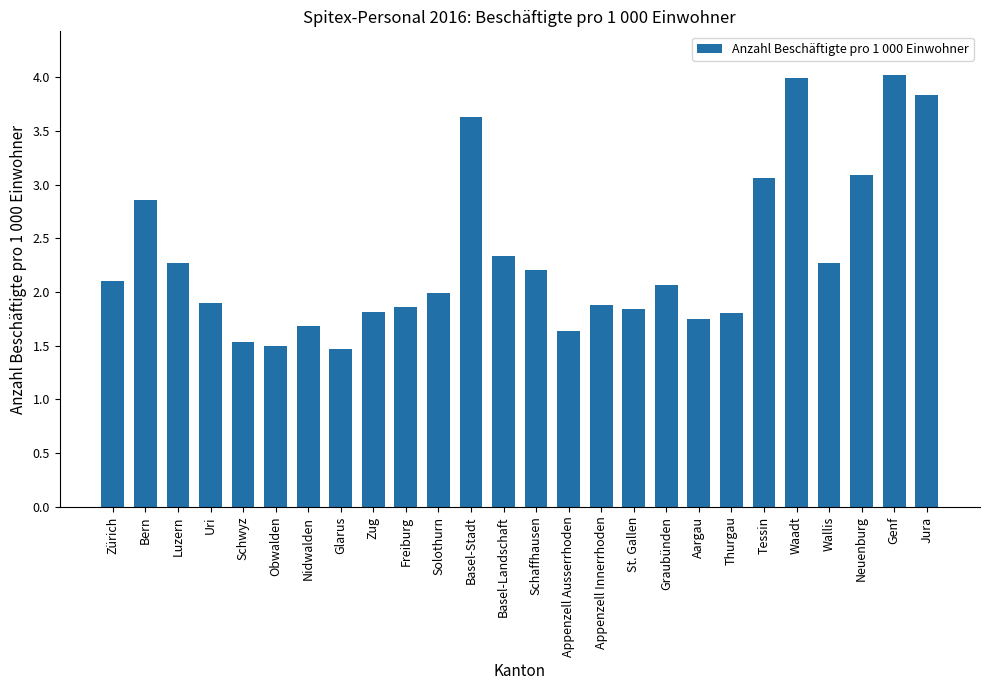

What is the change in value from Bern to Tessin?

+0.2